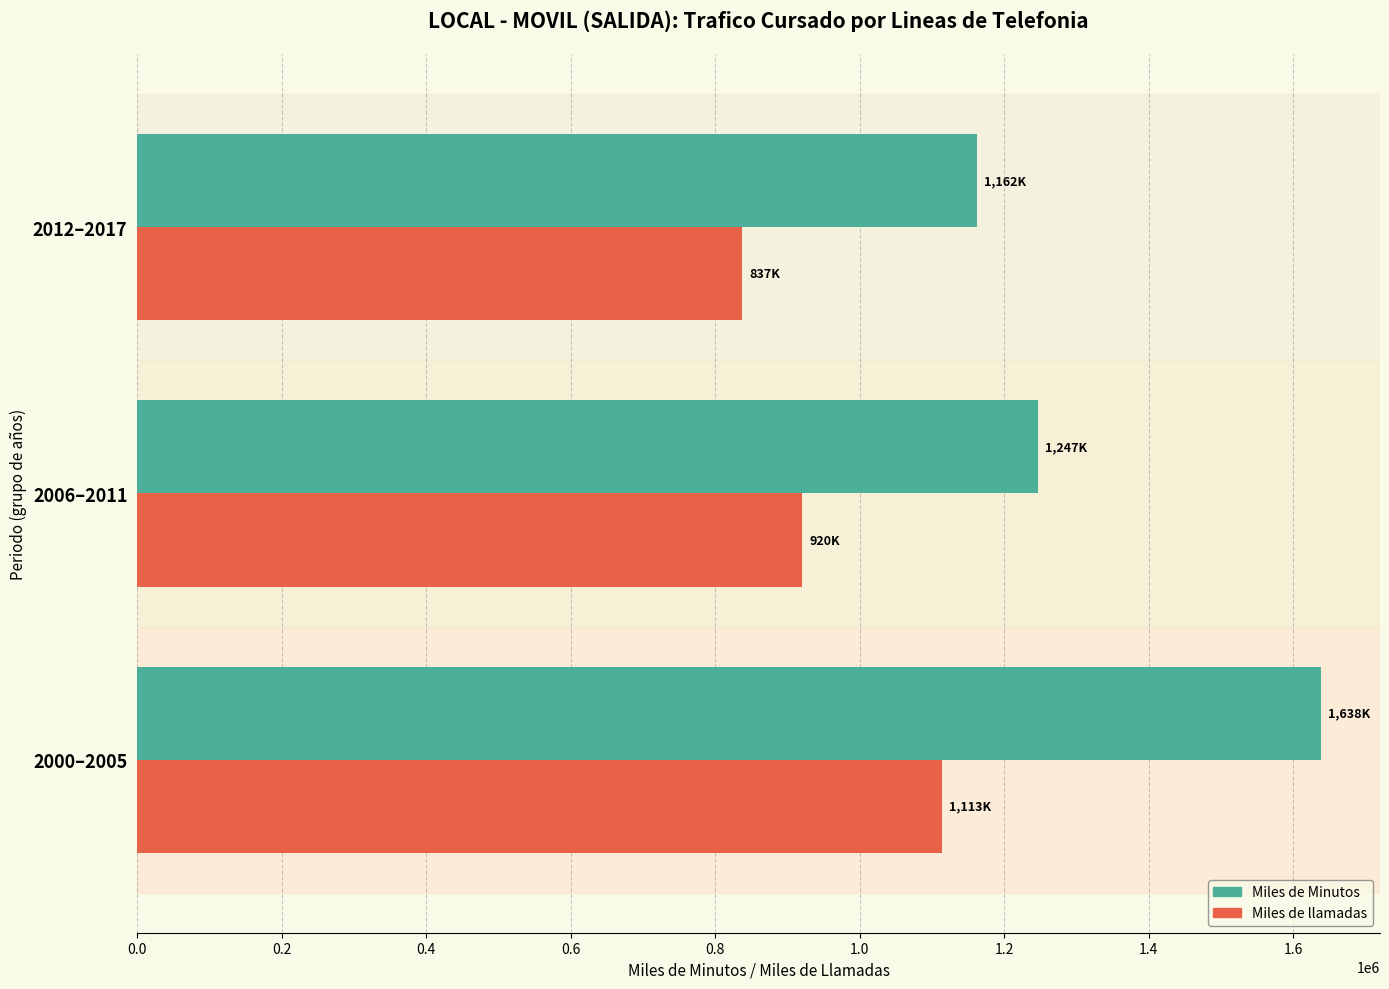

What are all the series names shown in the legend?

Miles de Minutos, Miles de llamadas